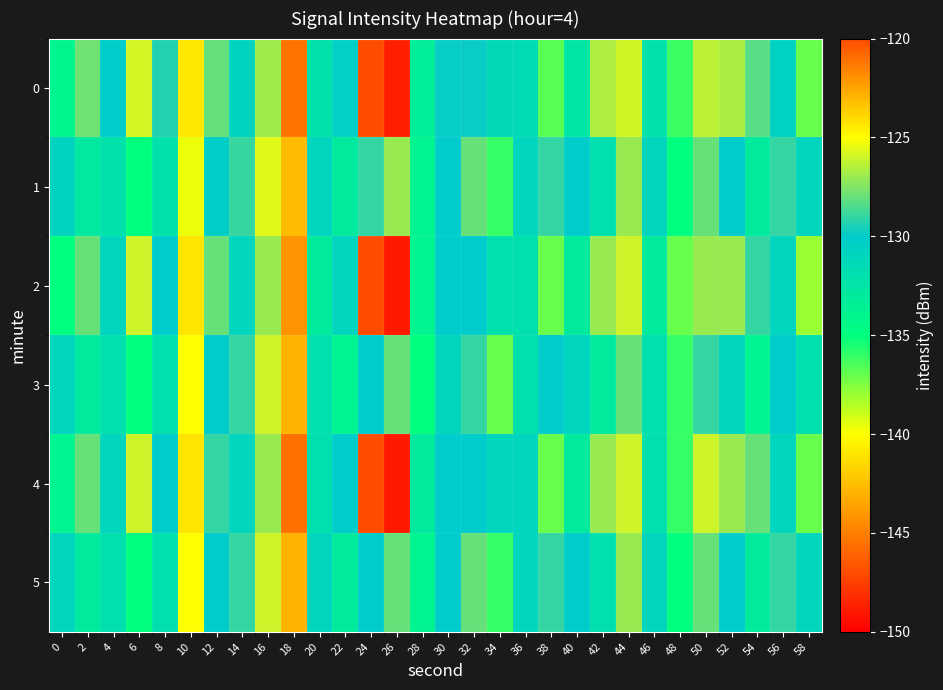

Reading right to left, transcribe all the data shown in this chart.

0: 58=-137.0	56=-130.7	54=-128.3	52=-126.6	50=-126.3	48=-136.2	46=-132.2	44=-126.0	42=-126.6	40=-132.6	38=-136.7	36=-131.5	34=-131.3	32=-129.8	30=-129.9	28=-133.4	26=-148.8	24=-146.9	22=-130.5	20=-132.2	18=-121.1	16=-126.9	14=-130.9	12=-128.0	10=-140.9	8=-129.3	6=-125.9	4=-130.1	2=-127.8	0=-134.0
1: 58=-131.0	56=-129.0	54=-133.0	52=-130.0	50=-128.0	48=-135.0	46=-131.0	44=-127.0	42=-132.0	40=-130.0	38=-129.0	36=-131.0	34=-136.0	32=-128.0	30=-130.0	28=-134.0	26=-127.0	24=-129.0	22=-133.0	20=-131.0	18=-142.7	16=-125.6	14=-128.9	12=-130.3	10=-139.6	8=-132.2	6=-135.0	4=-132.1	2=-132.9	0=-130.9
2: 58=-138.0	56=-131.0	54=-129.0	52=-127.0	50=-127.0	48=-137.0	46=-133.0	44=-126.0	42=-127.0	40=-133.0	38=-137.0	36=-132.0	34=-132.0	32=-130.0	30=-130.0	28=-134.0	26=-149.0	24=-147.0	22=-131.0	20=-133.0	18=-122.0	16=-127.0	14=-131.0	12=-128.0	10=-141.0	8=-130.0	6=-126.0	4=-131.0	2=-128.0	0=-135.0
3: 58=-132.0	56=-130.0	54=-134.0	52=-131.0	50=-129.0	48=-136.0	46=-132.0	44=-128.0	42=-133.0	40=-131.0	38=-130.0	36=-132.0	34=-137.0	32=-129.0	30=-131.0	28=-135.0	26=-128.0	24=-130.0	22=-134.0	20=-132.0	18=-143.0	16=-126.0	14=-129.0	12=-130.0	10=-140.0	8=-132.0	6=-135.0	4=-132.0	2=-133.0	0=-131.0
4: 58=-137.0	56=-131.0	54=-128.0	52=-127.0	50=-126.0	48=-136.0	46=-132.0	44=-126.0	42=-127.0	40=-133.0	38=-137.0	36=-131.0	34=-131.0	32=-130.0	30=-130.0	28=-133.0	26=-149.0	24=-147.0	22=-130.0	20=-132.0	18=-121.0	16=-127.0	14=-131.0	12=-129.0	10=-141.0	8=-130.0	6=-126.0	4=-131.0	2=-128.0	0=-134.0
5: 58=-131.0	56=-129.0	54=-133.0	52=-130.0	50=-128.0	48=-135.0	46=-131.0	44=-127.0	42=-132.0	40=-130.0	38=-129.0	36=-131.0	34=-136.0	32=-128.0	30=-130.0	28=-134.0	26=-128.0	24=-130.0	22=-133.0	20=-131.0	18=-143.0	16=-126.0	14=-129.0	12=-130.0	10=-140.0	8=-132.0	6=-135.0	4=-132.0	2=-133.0	0=-131.0